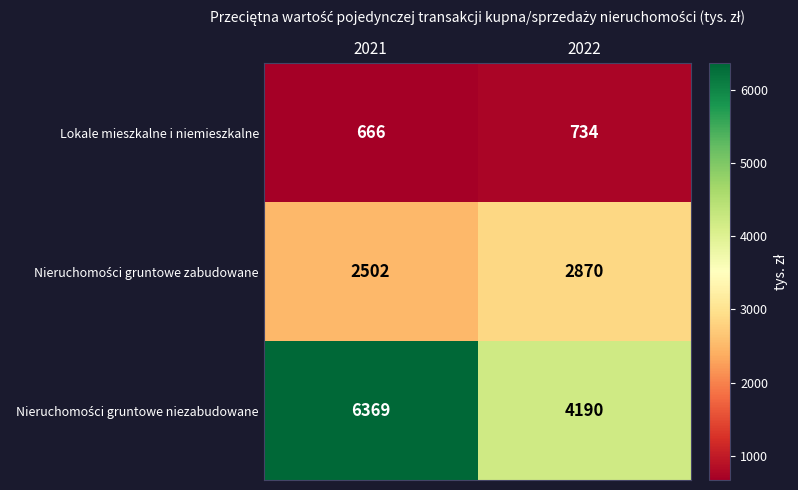

What is the spread (max minus min) of values at 2022?

3456